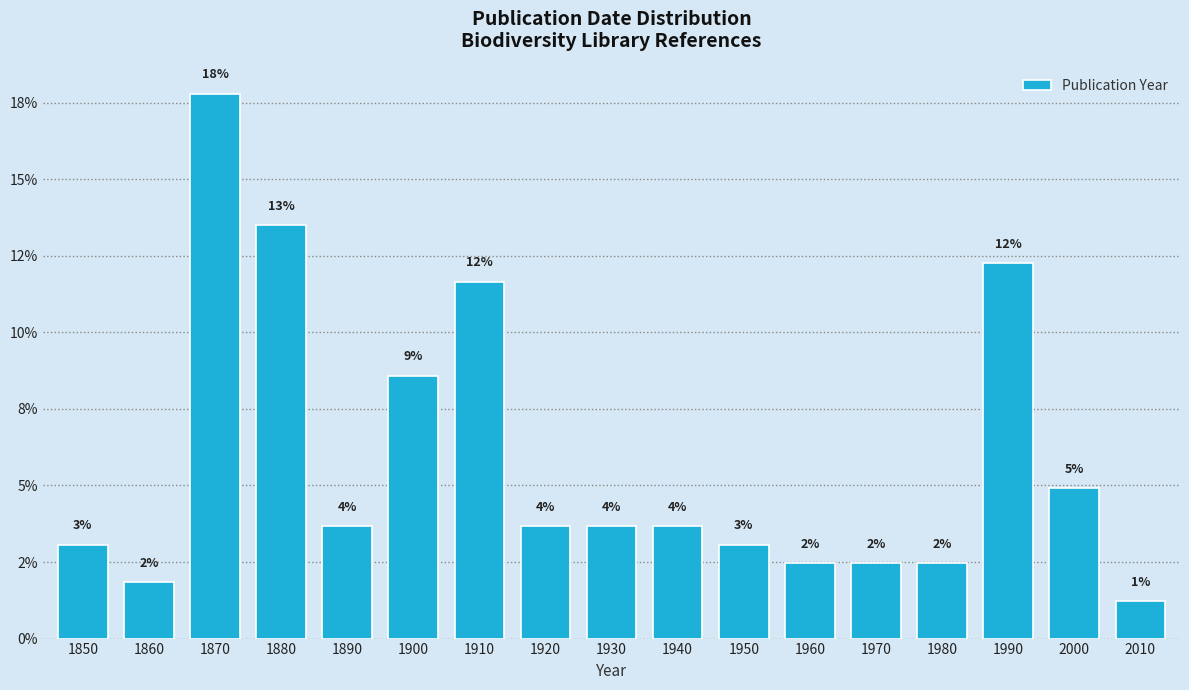

Does the chart contain any negative values?

No